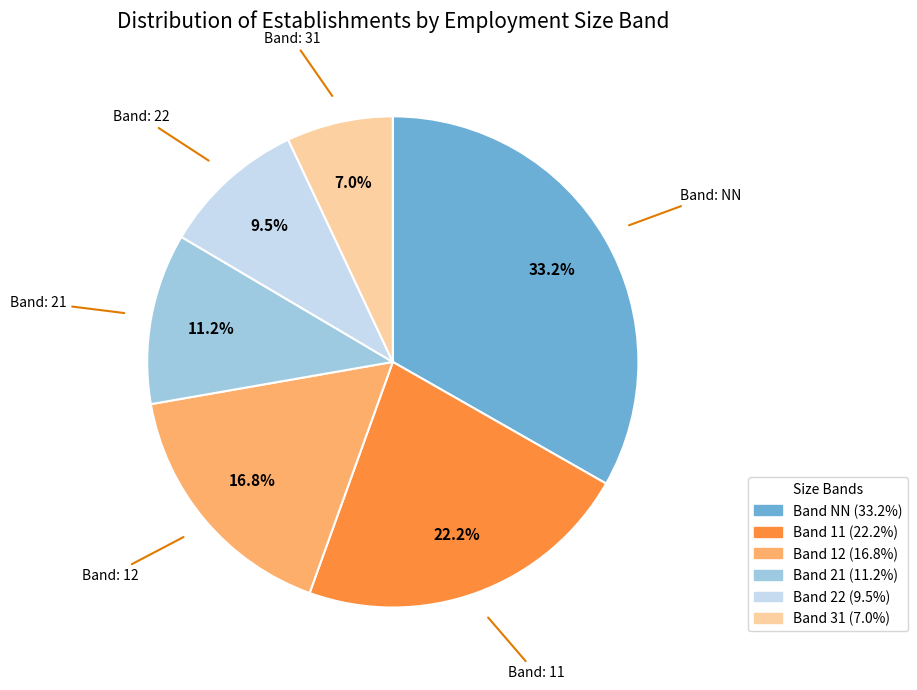

How many slices are in this pie chart?

6